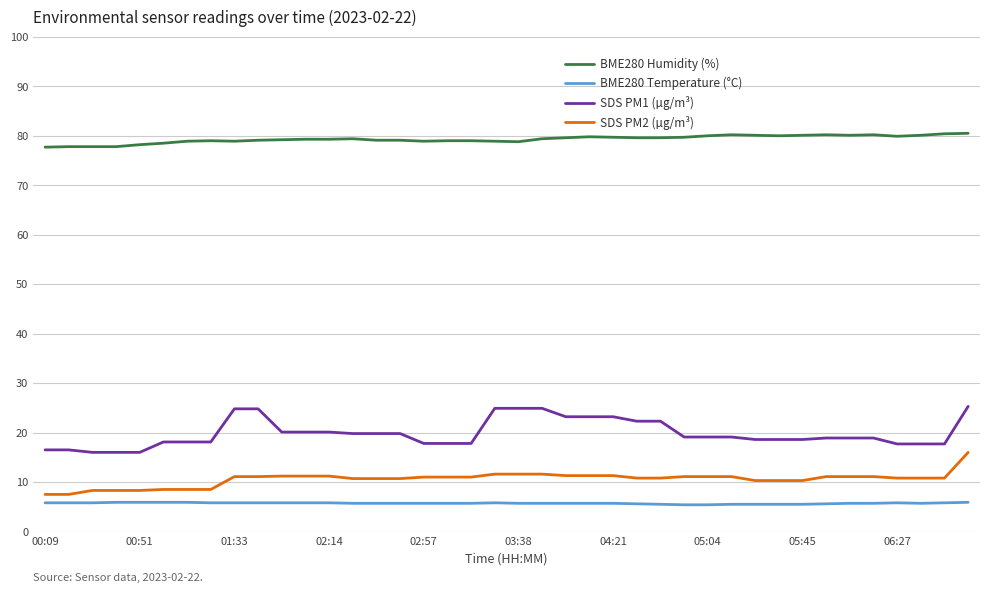

Which series has the largest total across all categories?

BME280 Humidity (%)